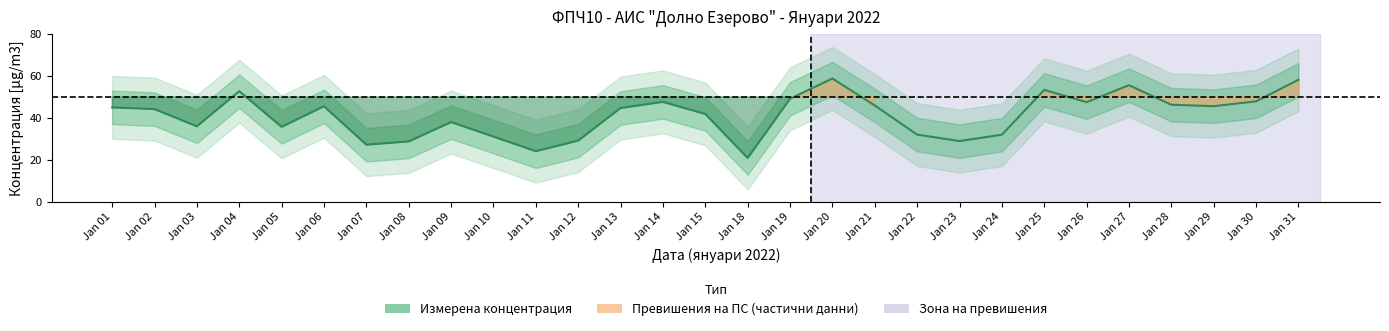

Does the chart display data point markers on the line(s)?

No